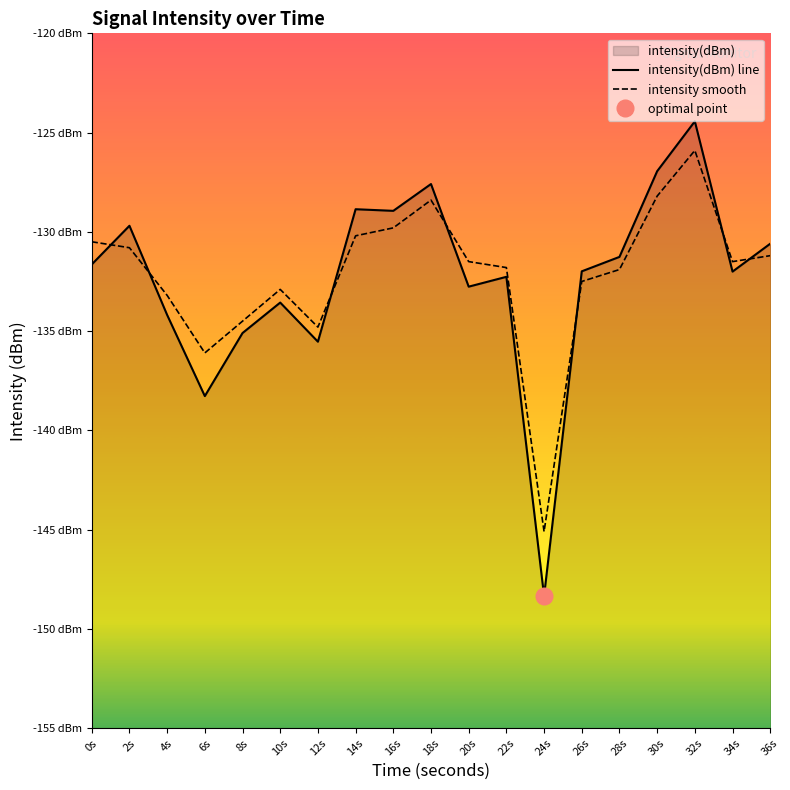

What is the difference between the maximum and minimum values in the intensity(dBm) line series?

23.9